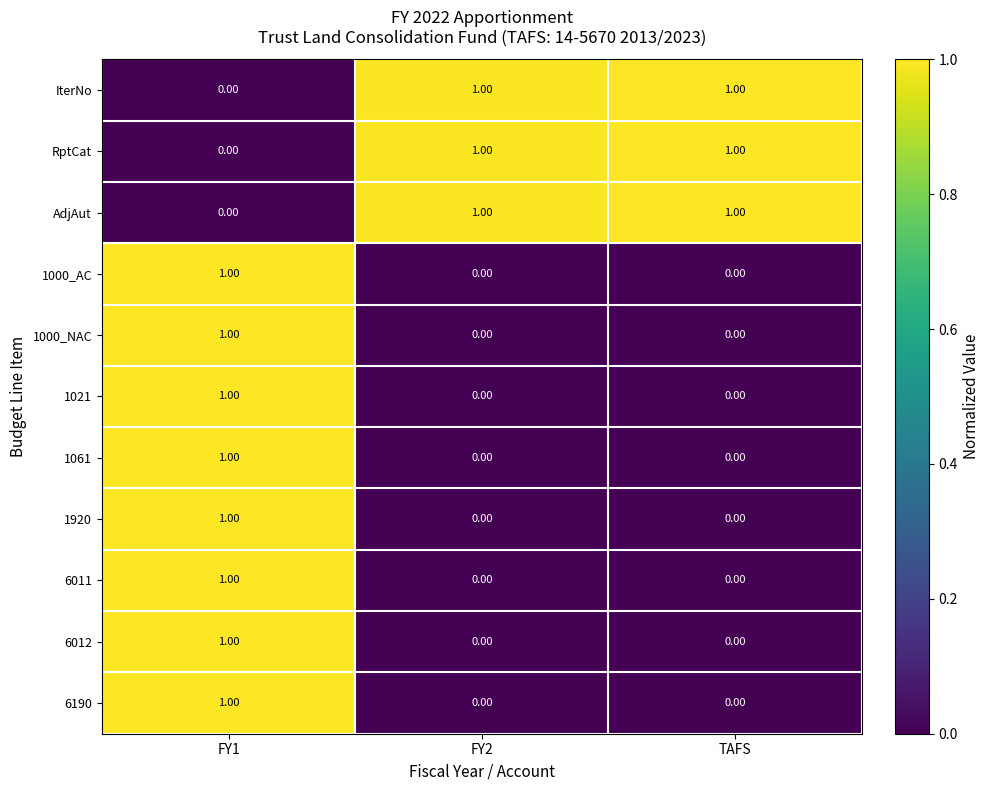

At how many categories does at least one series exceed 0?

3